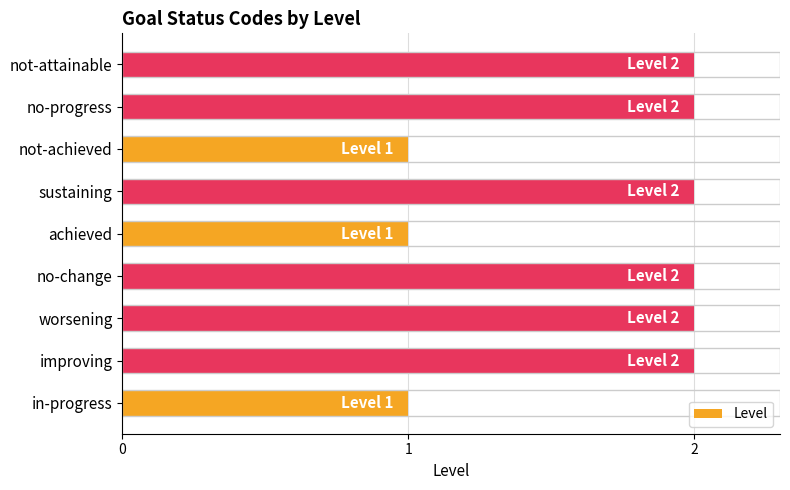

Reading bottom to top, transcribe all the data shown in this chart.

1	2	2	2	1	2	1	2	2